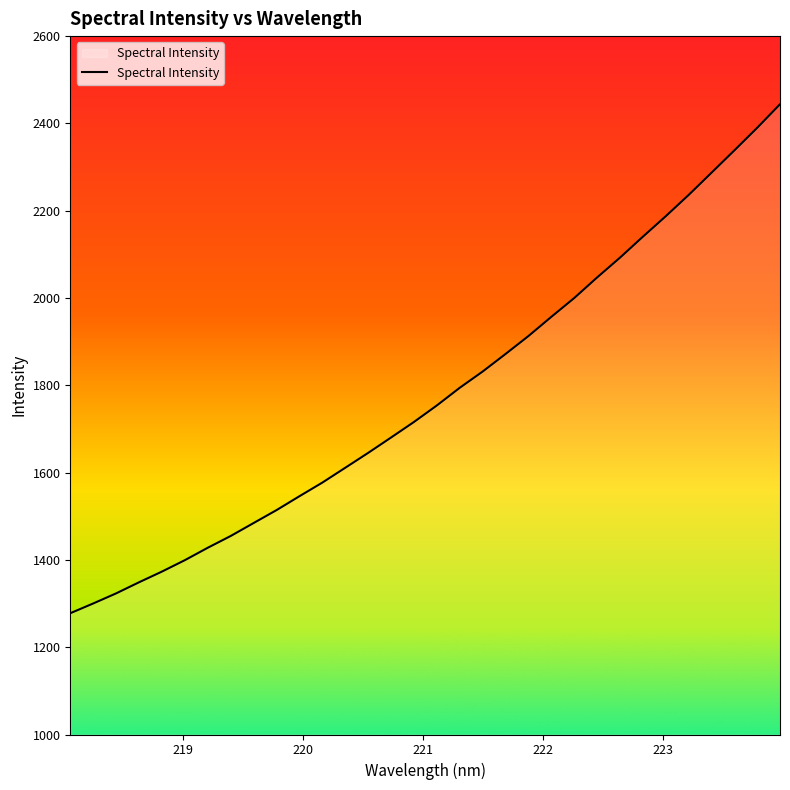

What is the greatest value displayed?

2443.9